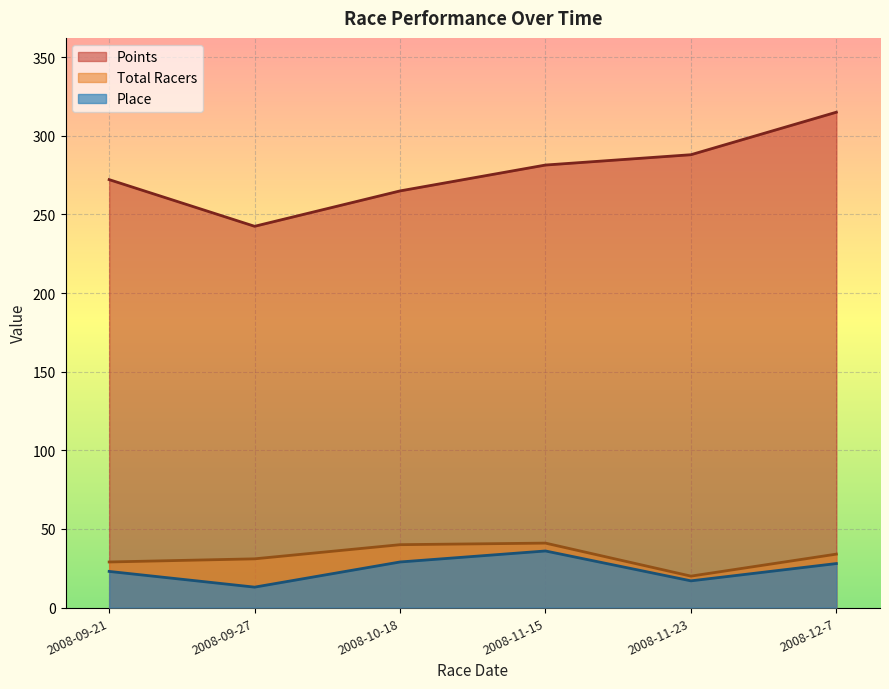

How many values in the Total Racers series exceed 34?

2